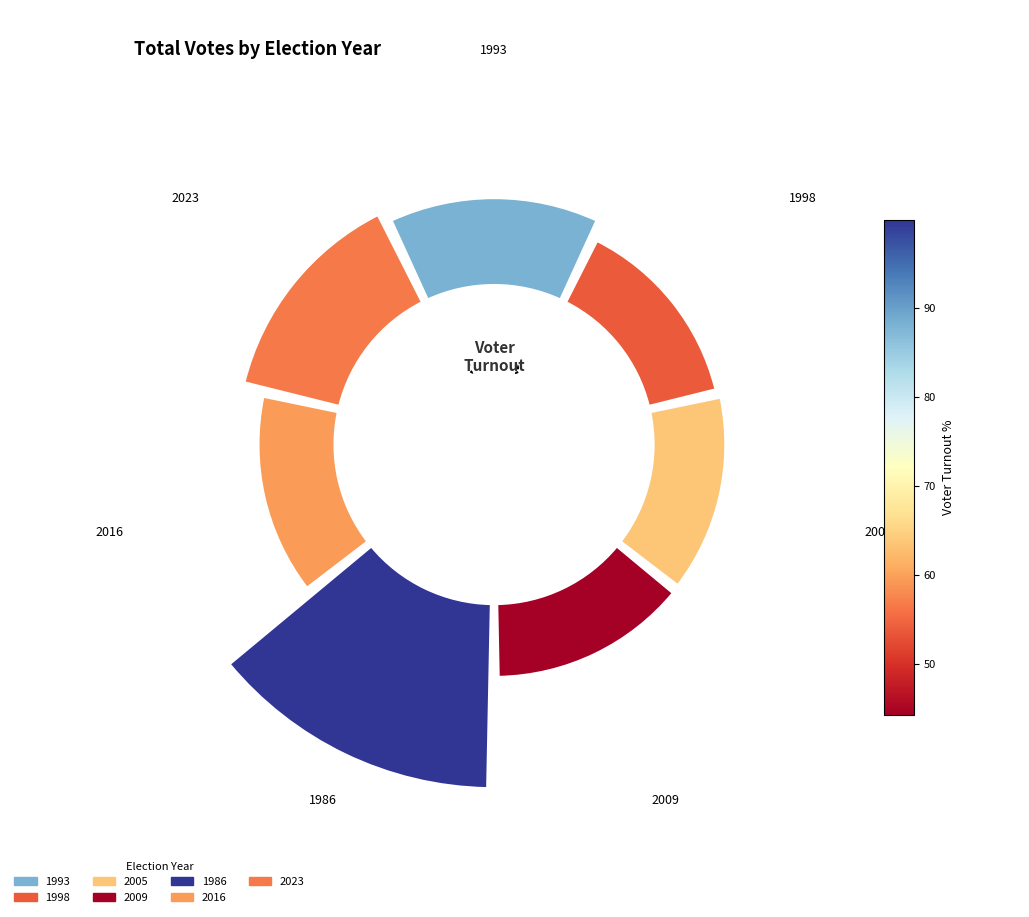

What percentage do 225° and 315° together represent?

42.8%